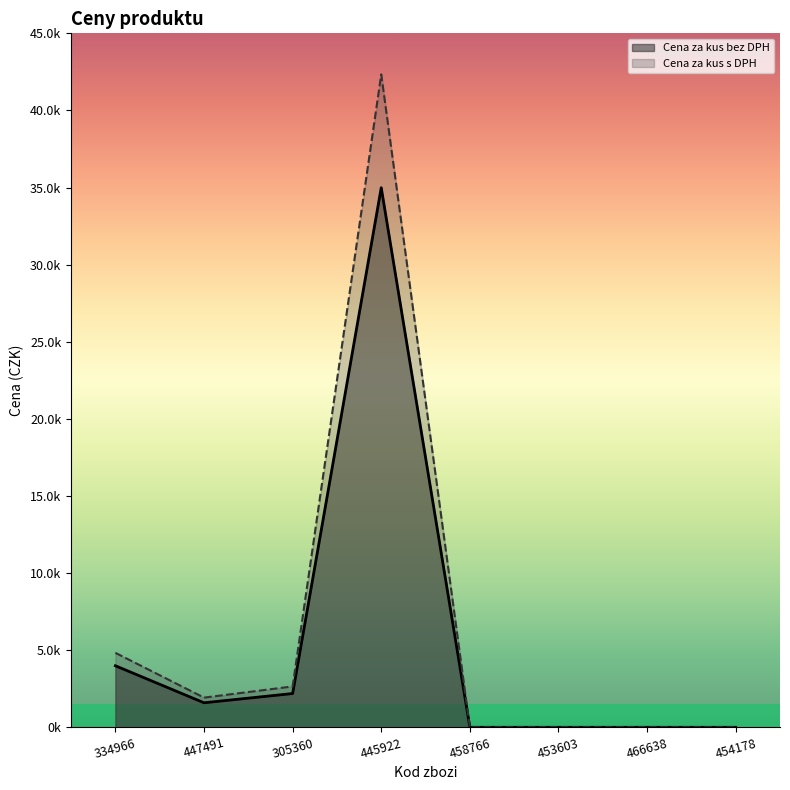

Between 334966 and 458766, which series saw the biggest shift?

Cena za kus s DPH